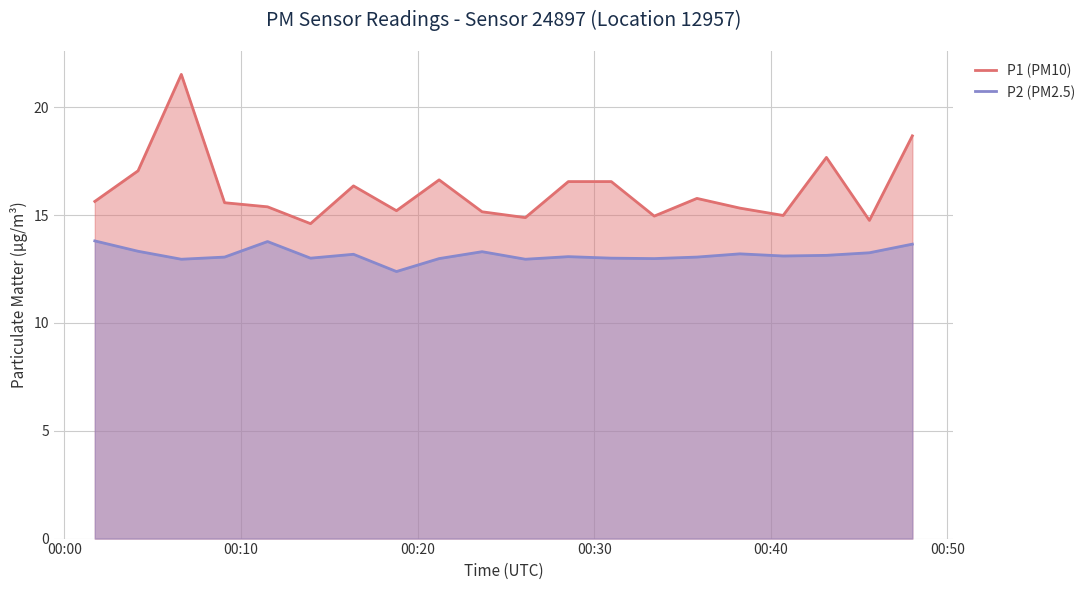

True or false: P1 (PM10) has more than 1 interior local peaks.

True